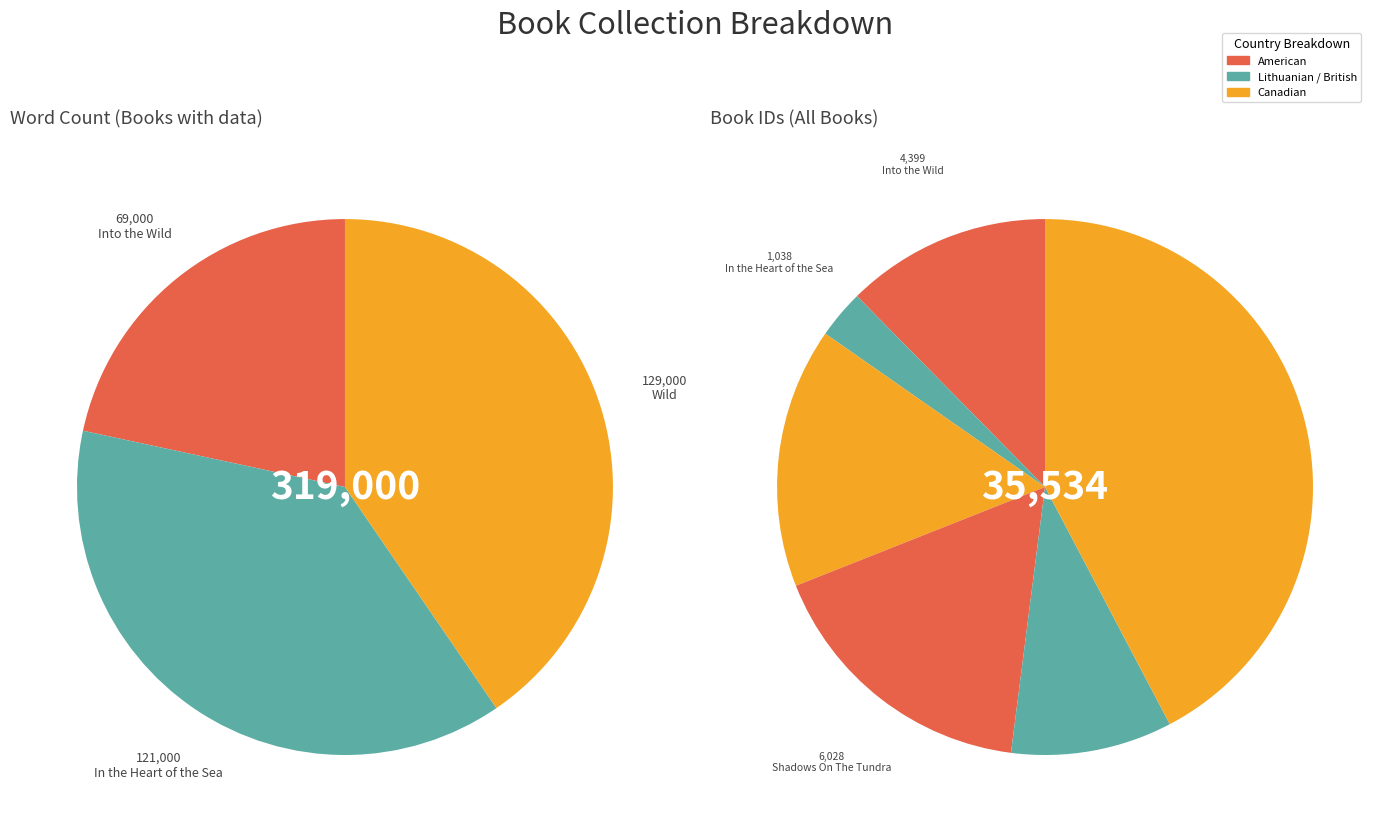

Which slice is the smallest?

Into the Wild